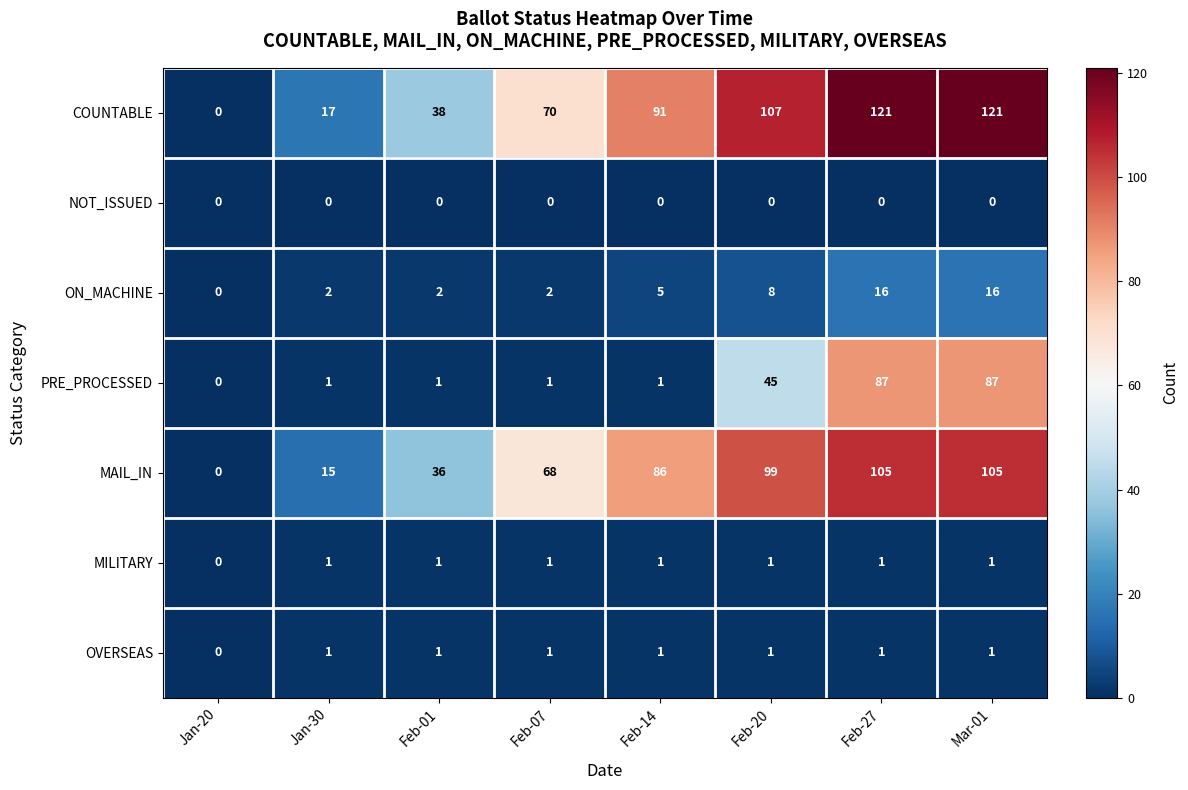

What is the maximum value shown in the chart?

121